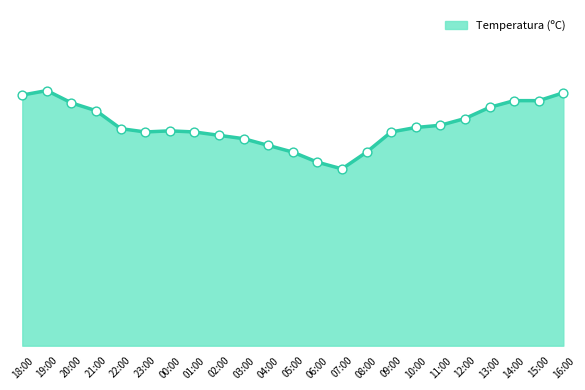

Between 20:00 and 18:00, which is larger?

18:00